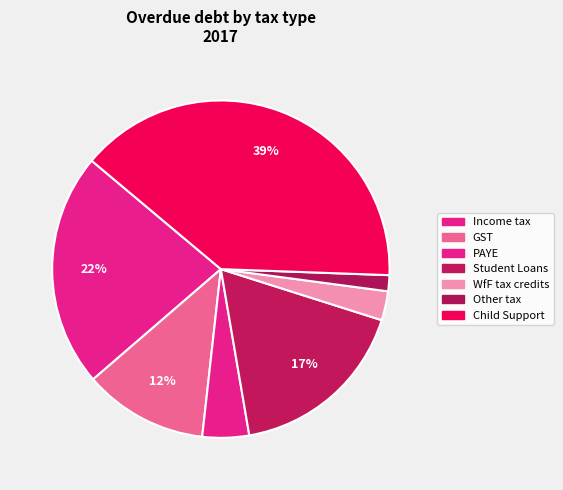

Is it true that Child Support is 46% of the pie?

False